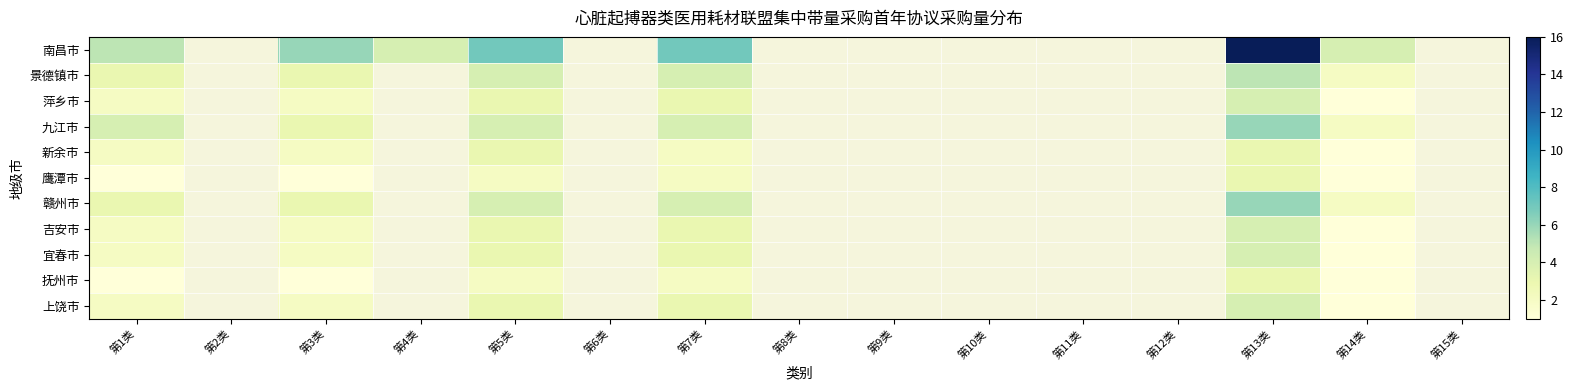

Is the value of 上饶市 at 第12类 greater than the value of 鹰潭市 at 第10类?

No